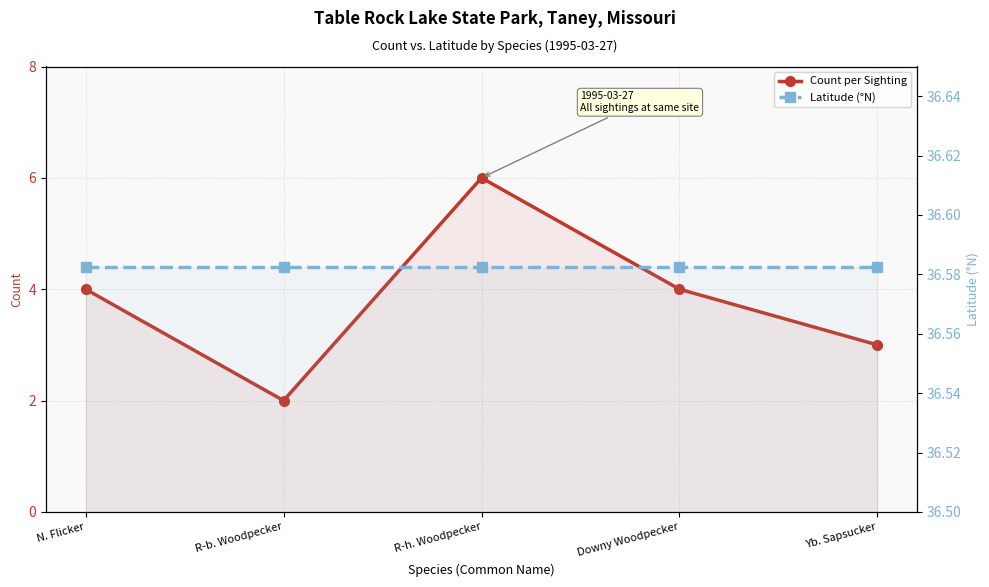

What is the label of the 3rd point from the right?

R-h. Woodpecker